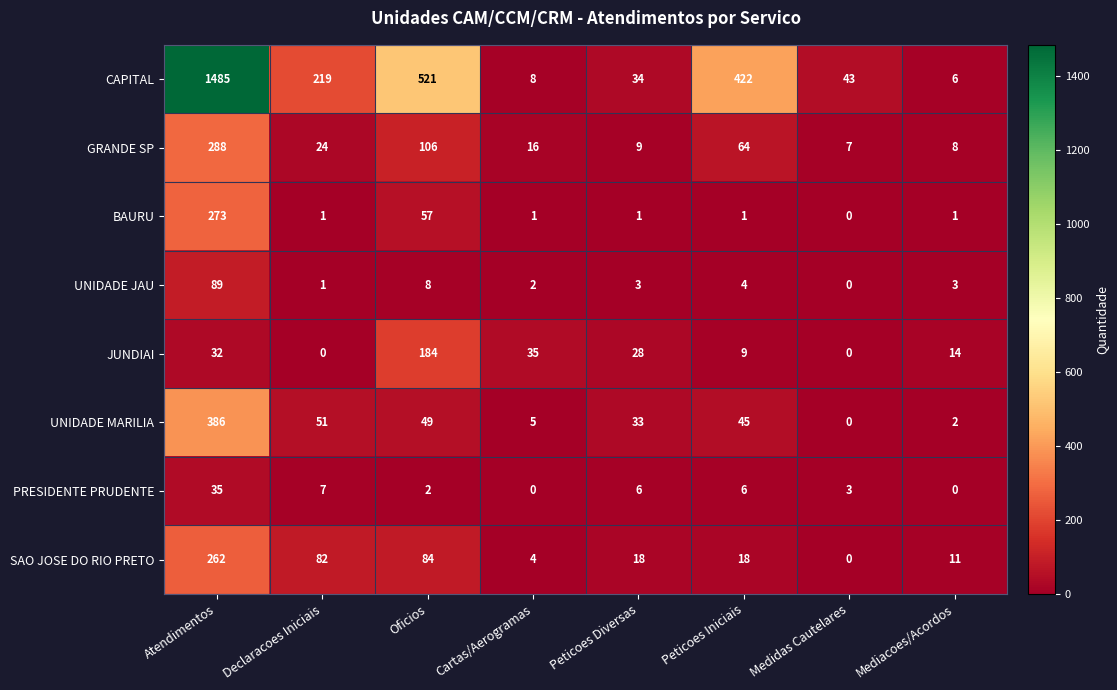

At how many categories does at least one series exceed 936?

1